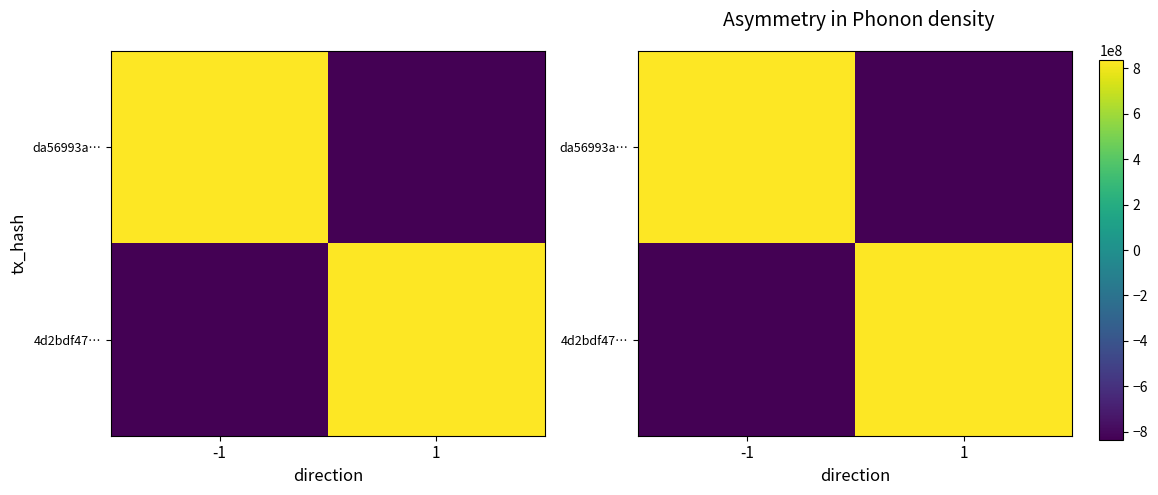

Is it true that da56993a… equals 837131443.2 at -1?

True